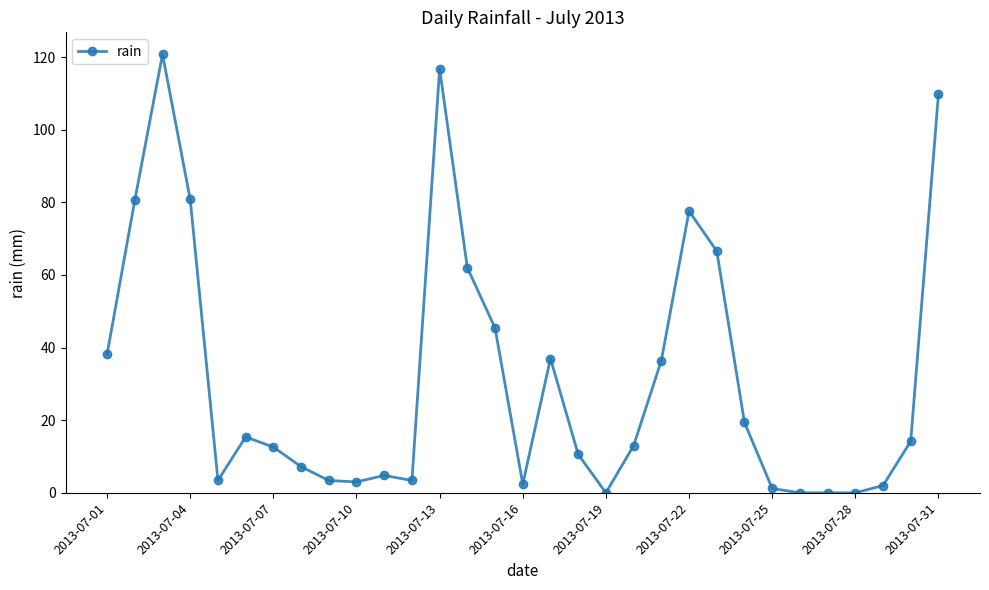

What is the greatest value displayed?

120.8